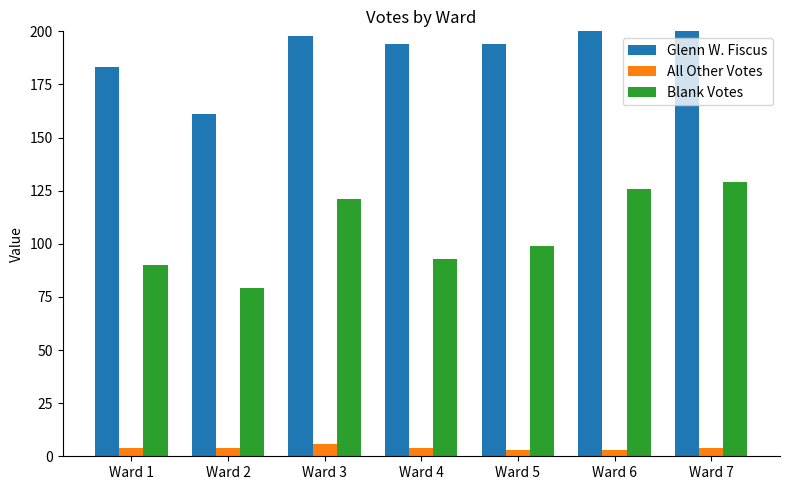

How many values in the Glenn W. Fiscus series are below 194?

2